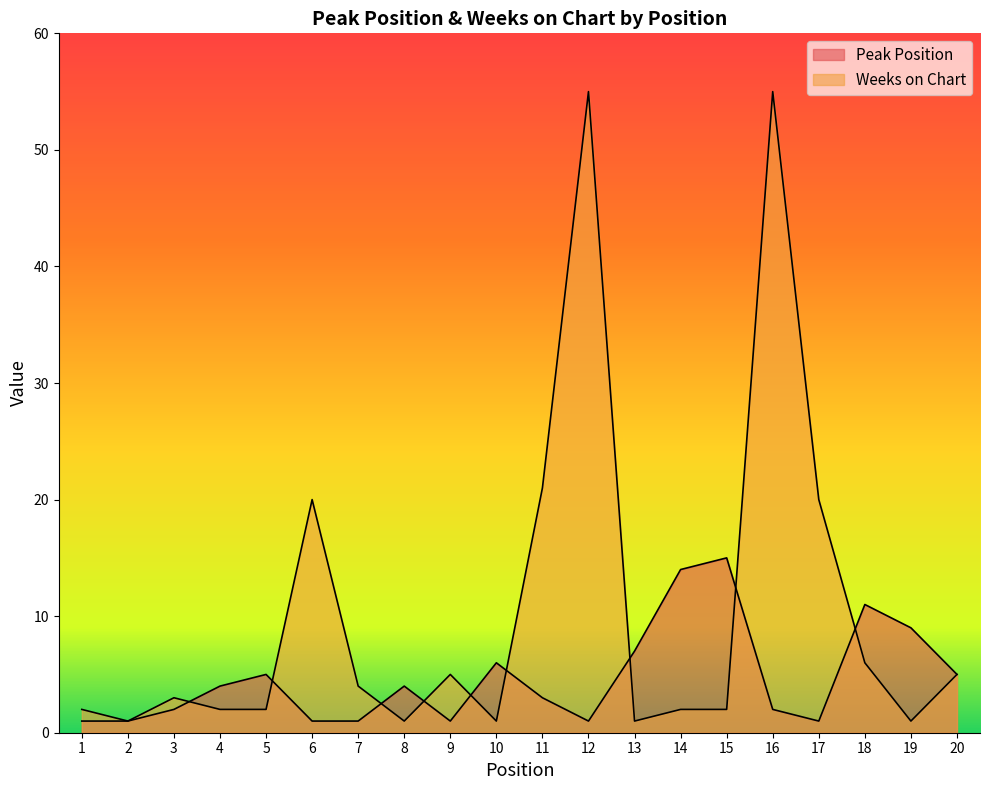

What is the sum of the Peak Position values at 11 and 1?

4